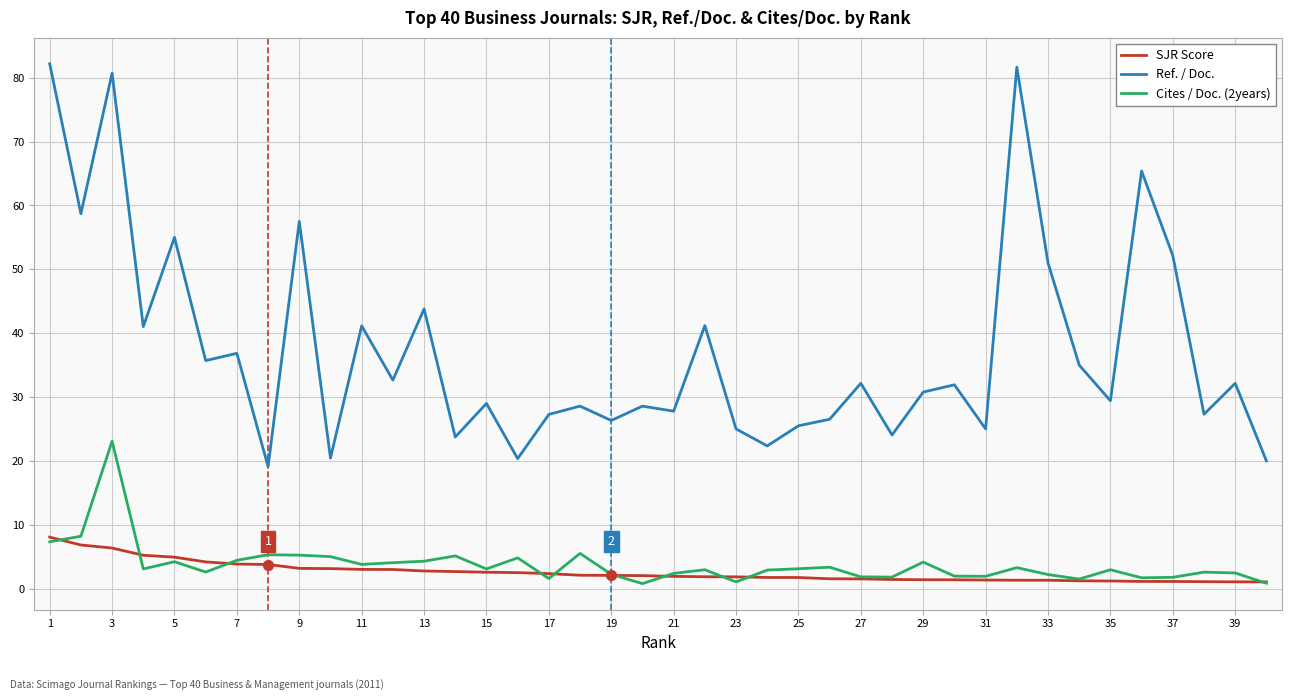

Which series has the largest range (max minus min)?

Ref. / Doc.